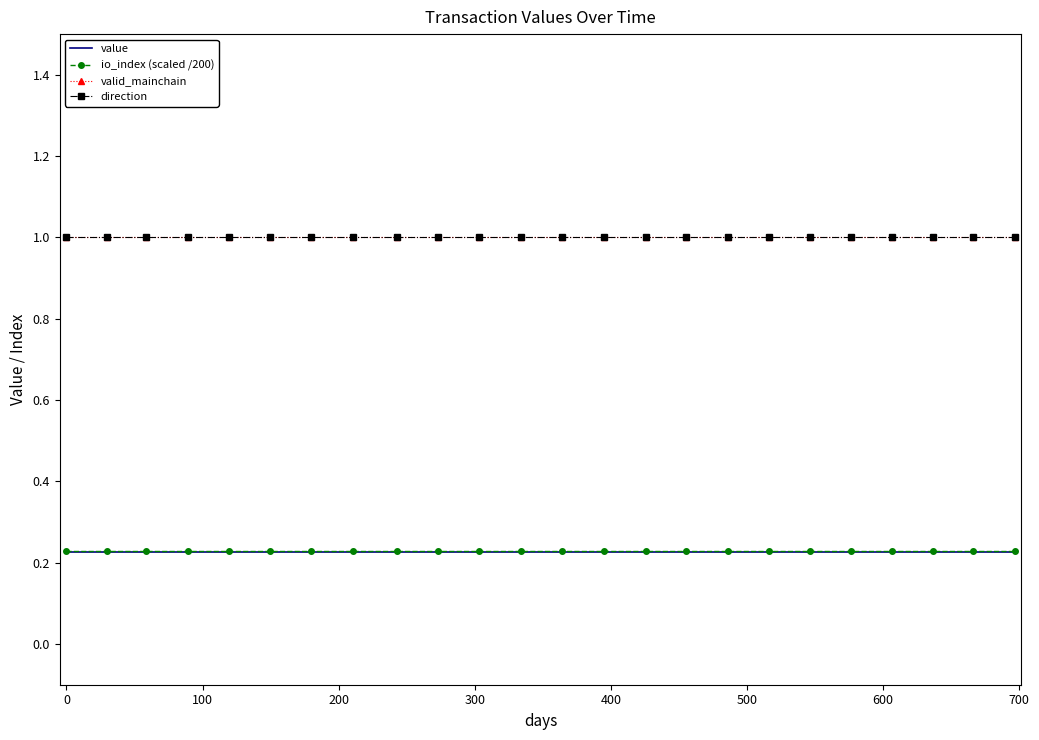

Reading left to right, list all the values displayed in this chart.

value: 0.2	0.2	0.2	0.2	0.2	0.2	0.2	0.2	0.2	0.2	0.2	0.2	0.2	0.2	0.2	0.2	0.2	0.2	0.2	0.2	0.2	0.2	0.2	0.2
io_index (scaled /200): 0.2	0.2	0.2	0.2	0.2	0.2	0.2	0.2	0.2	0.2	0.2	0.2	0.2	0.2	0.2	0.2	0.2	0.2	0.2	0.2	0.2	0.2	0.2	0.2
valid_mainchain: 1.0	1.0	1.0	1.0	1.0	1.0	1.0	1.0	1.0	1.0	1.0	1.0	1.0	1.0	1.0	1.0	1.0	1.0	1.0	1.0	1.0	1.0	1.0	1.0
direction: 1.0	1.0	1.0	1.0	1.0	1.0	1.0	1.0	1.0	1.0	1.0	1.0	1.0	1.0	1.0	1.0	1.0	1.0	1.0	1.0	1.0	1.0	1.0	1.0